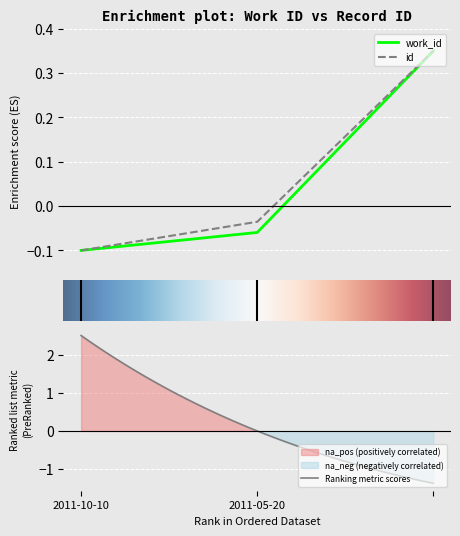

What is the label of the 3rd point from the right?

2011-10-10